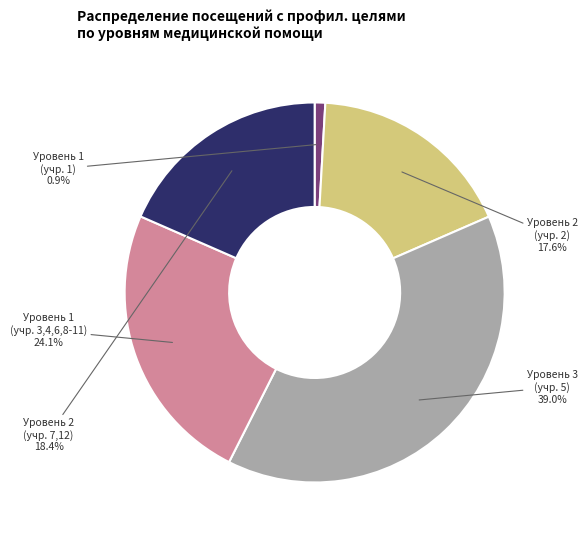

What portion of the pie excludes Уровень 2 (учр. 7,12)?

81.6%